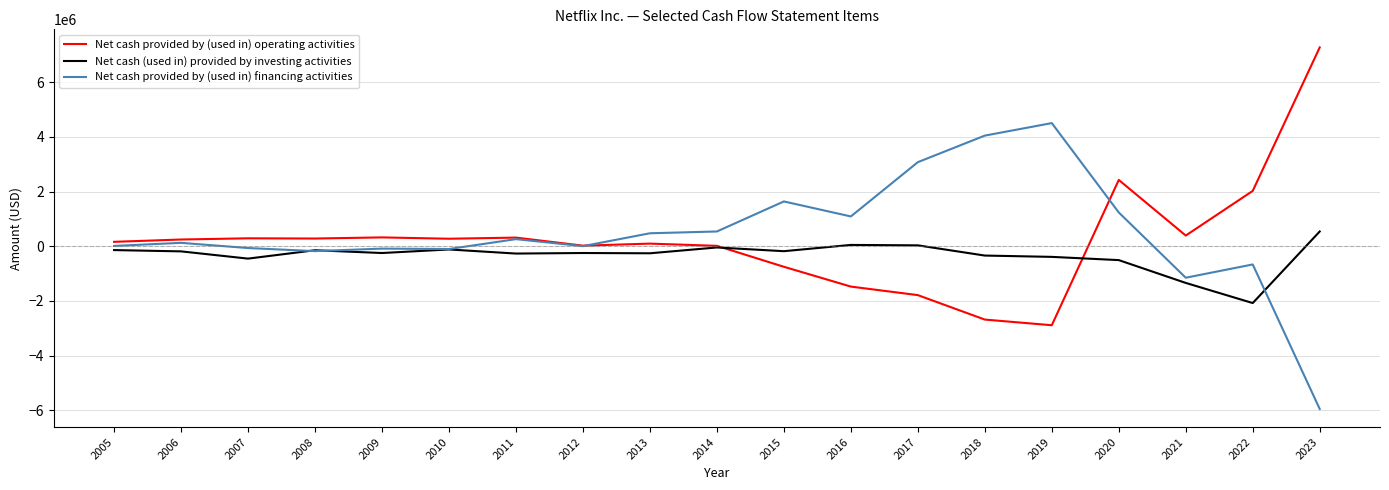

True or false: Net cash provided by (used in) operating activities and Net cash provided by (used in) financing activities cross at least once.

True